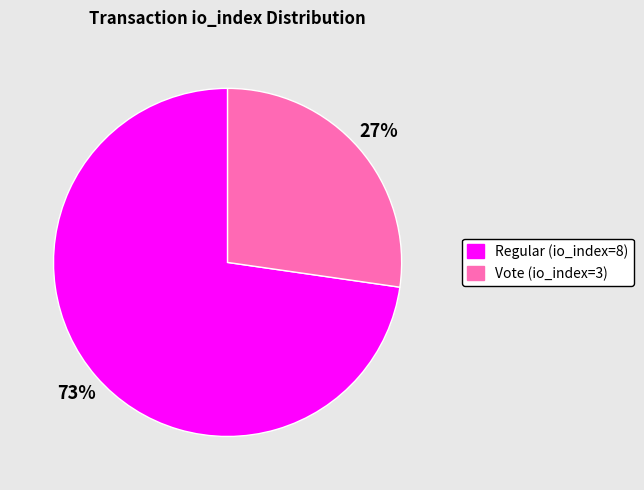

How many slices are in this pie chart?

2